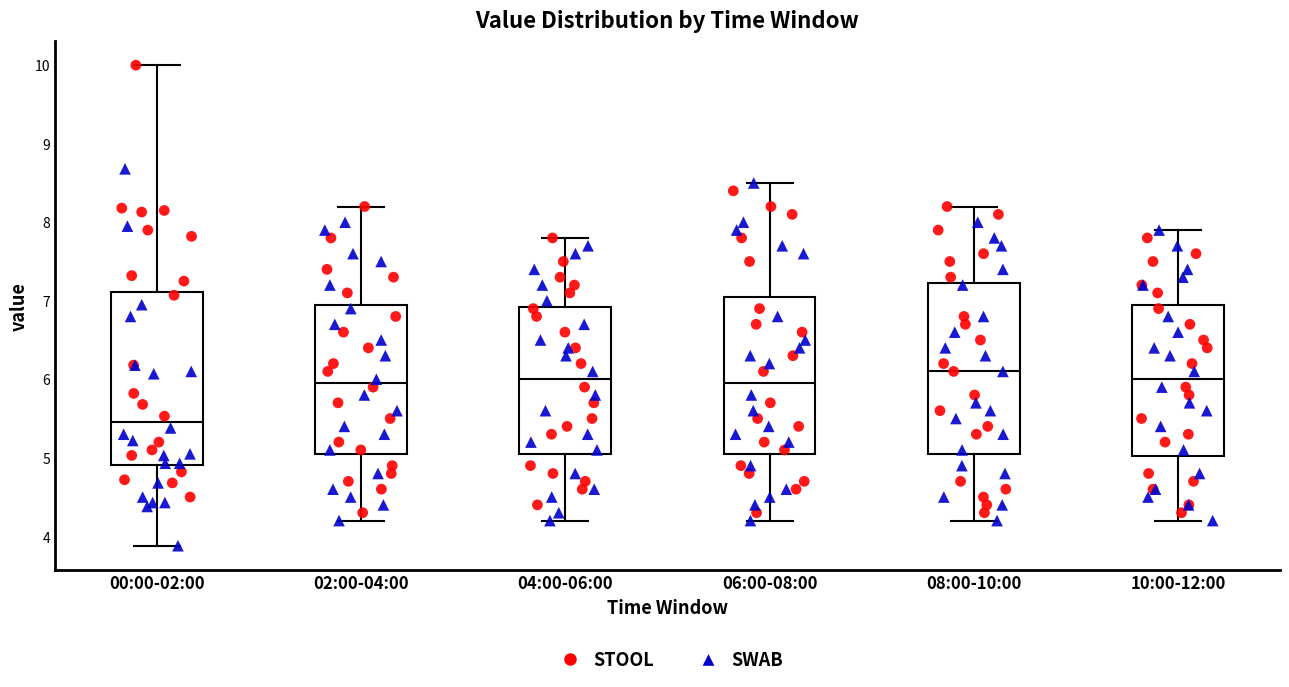

Reading left to right, read every box against the y-axis: the position of its median line, the range the box covers, and the ends of its whiskers. The values are not printed on the chart, so give them approximately, as read against the axis.

00:00-02:00: median 5.5, box 4.9 to 7.1, whiskers 3.9 to 10.0
02:00-04:00: median 6.0, box 5.1 to 7.0, whiskers 4.2 to 8.2
04:00-06:00: median 6.0, box 5.1 to 6.9, whiskers 4.2 to 7.8
06:00-08:00: median 6.0, box 5.1 to 7.1, whiskers 4.2 to 8.5
08:00-10:00: median 6.1, box 5.1 to 7.2, whiskers 4.2 to 8.2
10:00-12:00: median 6.0, box 5.0 to 7.0, whiskers 4.2 to 7.9